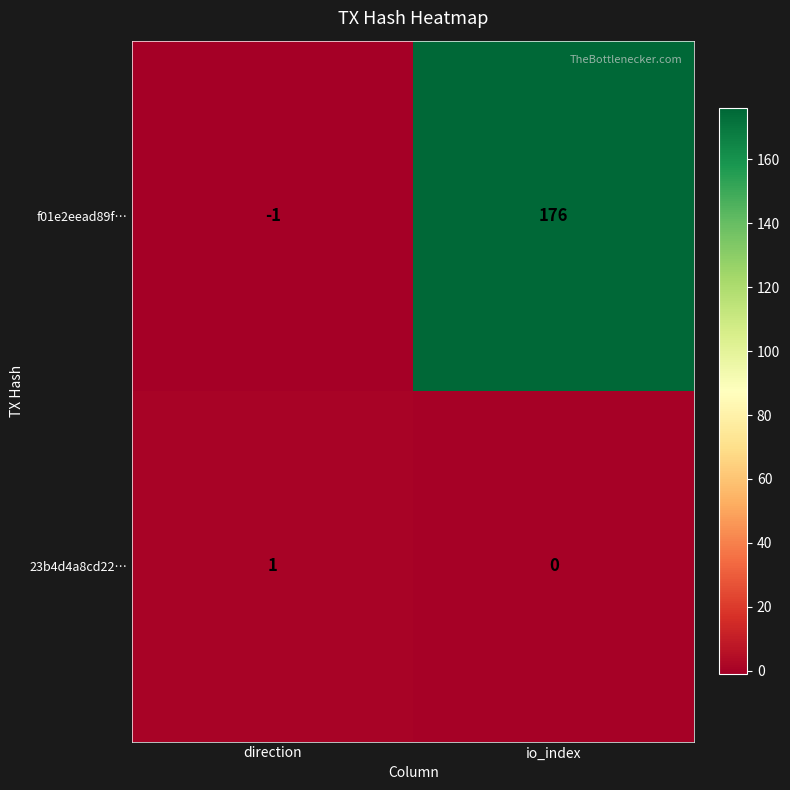

Where is f01e2eead89f… nearest to the value 87?

direction